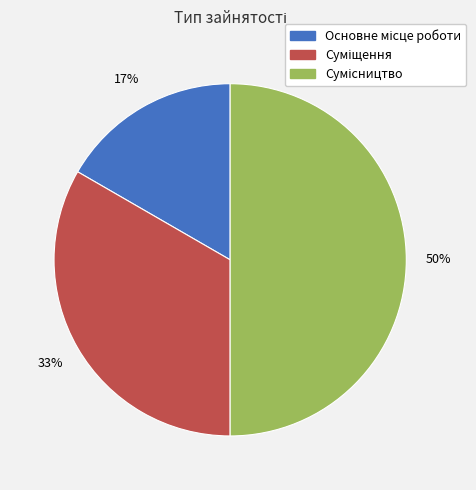

To the nearest percent, what is the average slice percentage?

33%